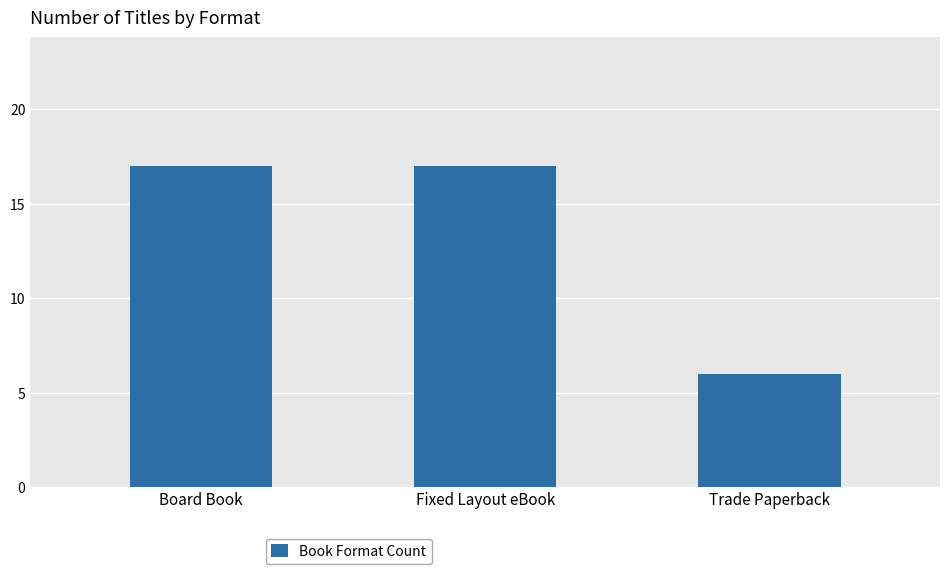

The value at Board Book is 17. True or false?

True